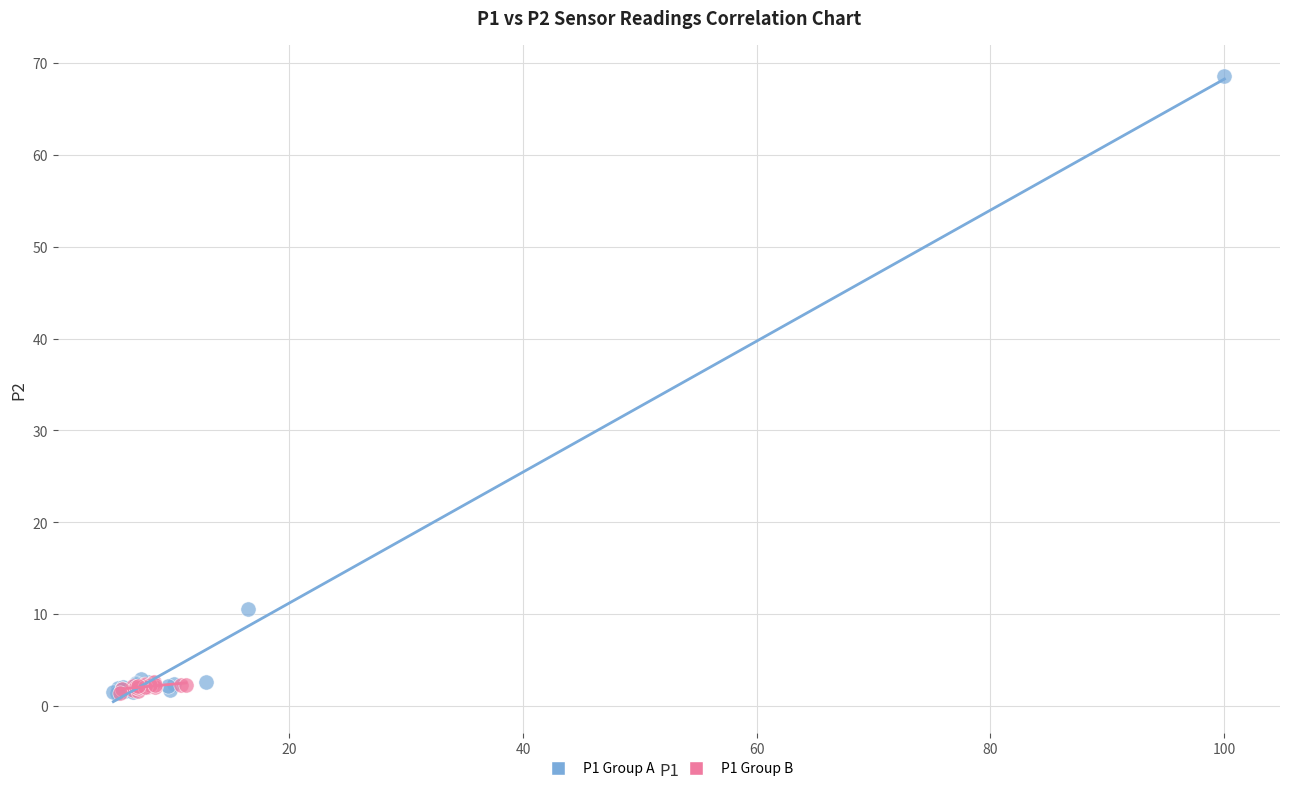

Which series has the widest spread of Y values?

P1 Group A